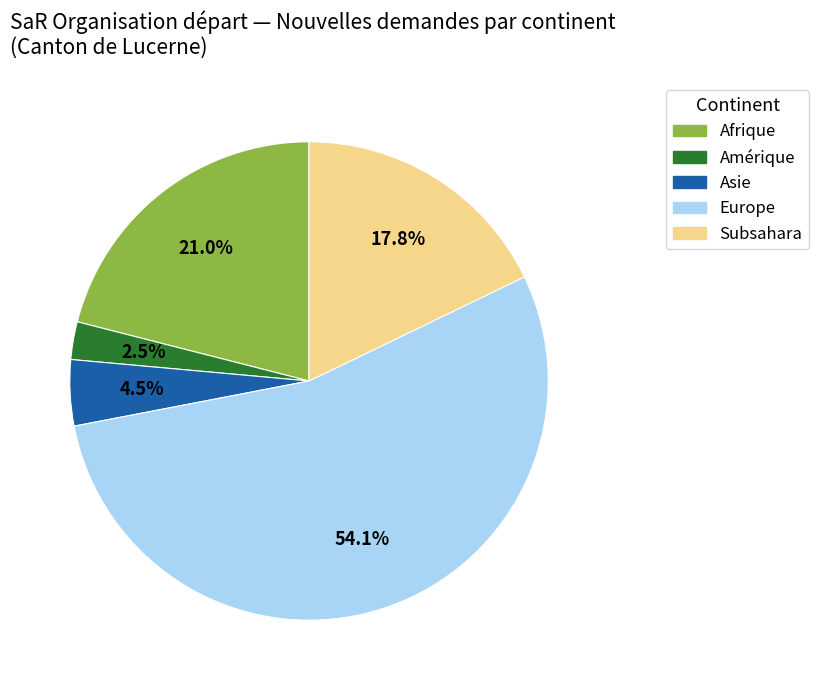

Is there a majority slice in this chart?

Yes